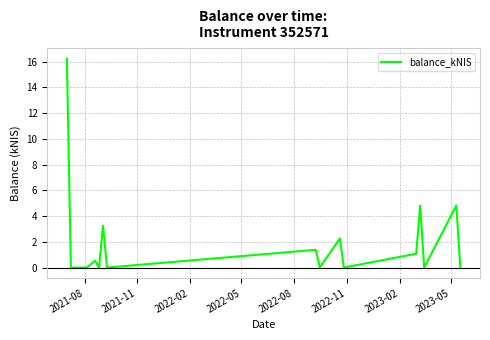

What is the maximum value shown in the chart?

16.2